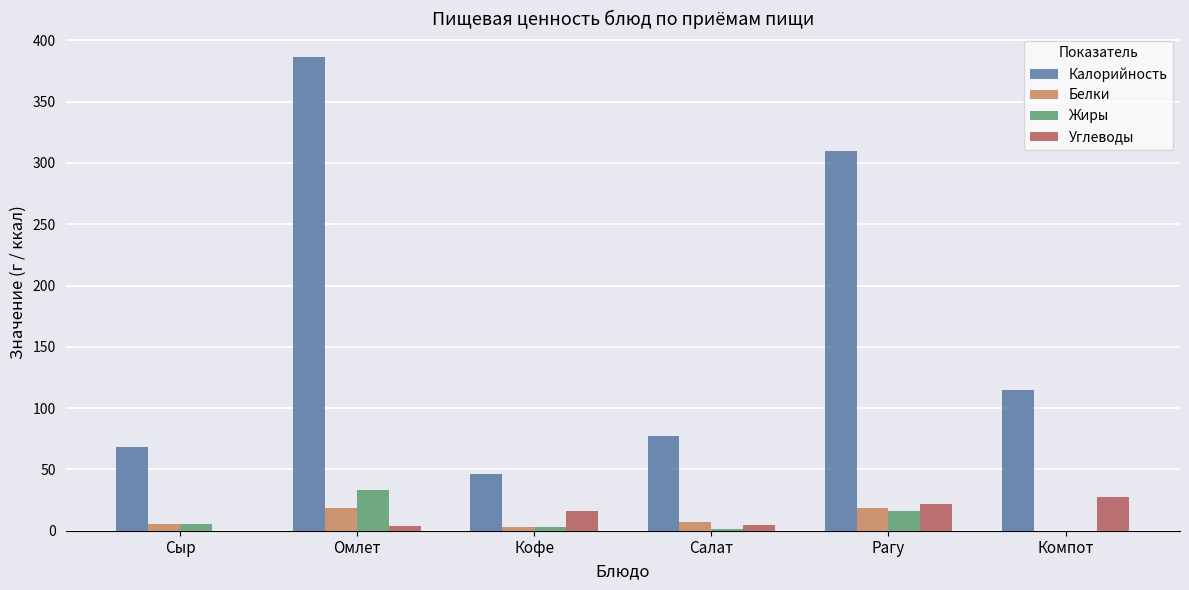

What is the maximum value shown in the chart?

386.2